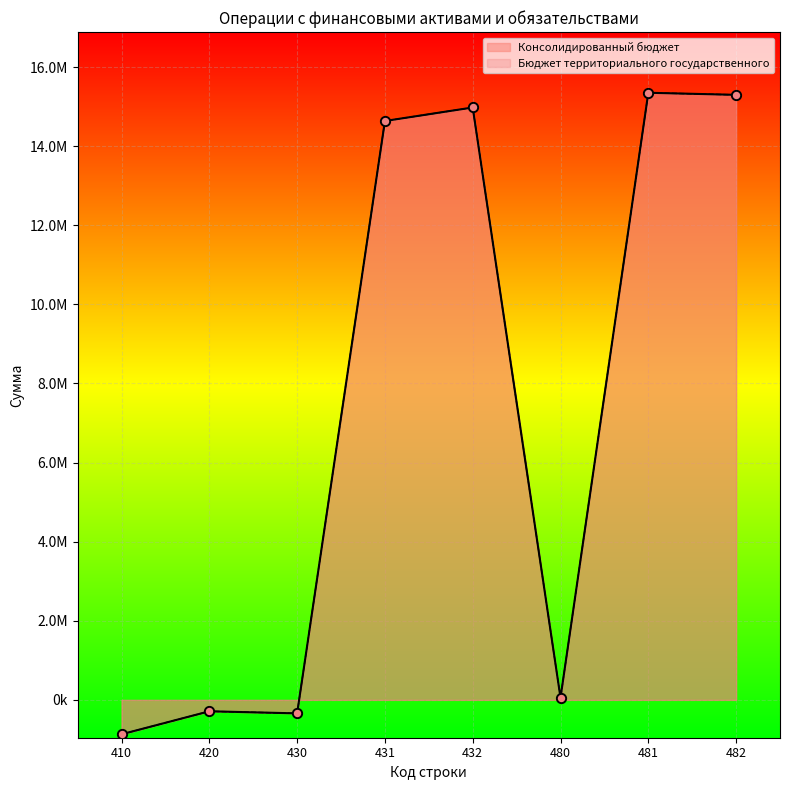

Which series has the largest total across all categories?

Консолидированный бюджет